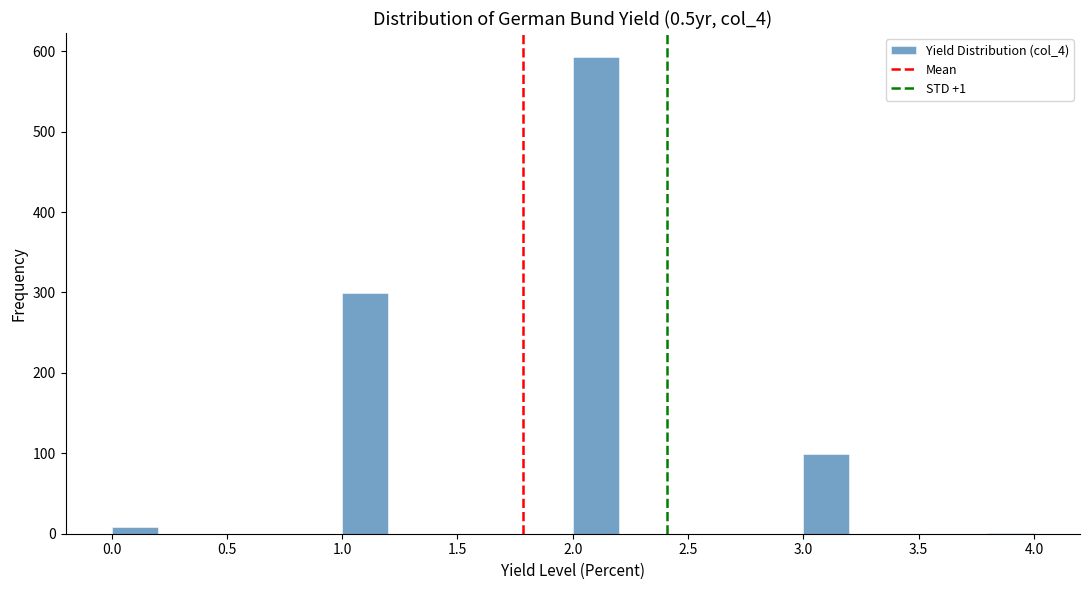

Which range on the x-axis has the tallest bar?

2.0 to 2.2